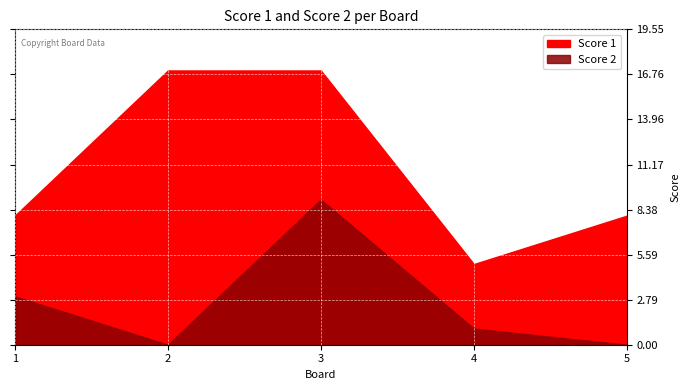

True or false: Score 2 and Score 1 intersect in this chart.

False